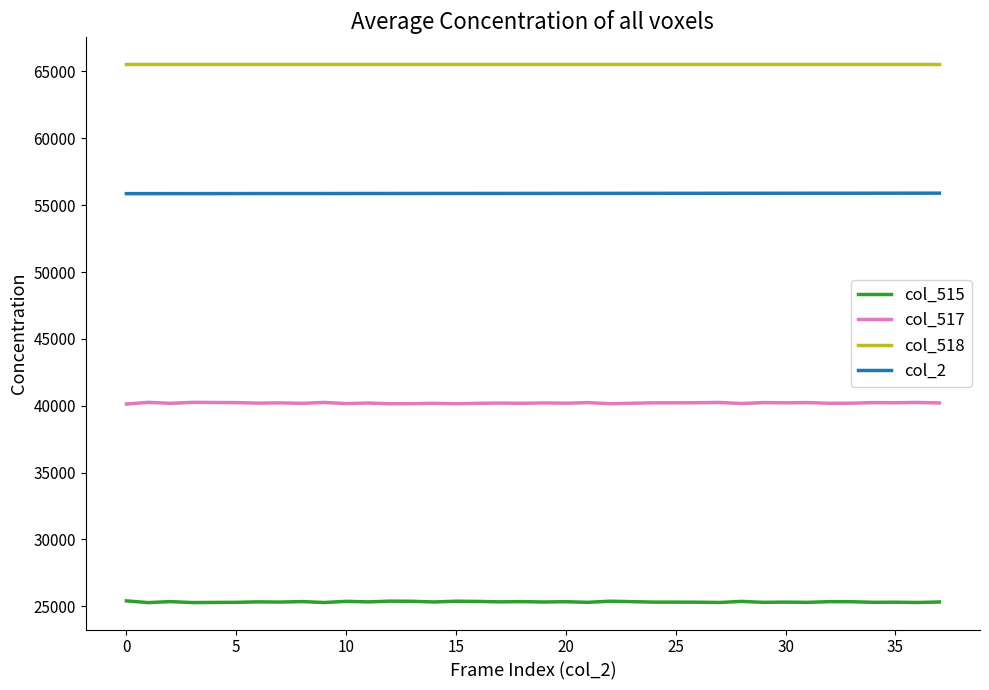

List the series in order of their overall mean, lowest first.

col_515, col_517, col_2, col_518